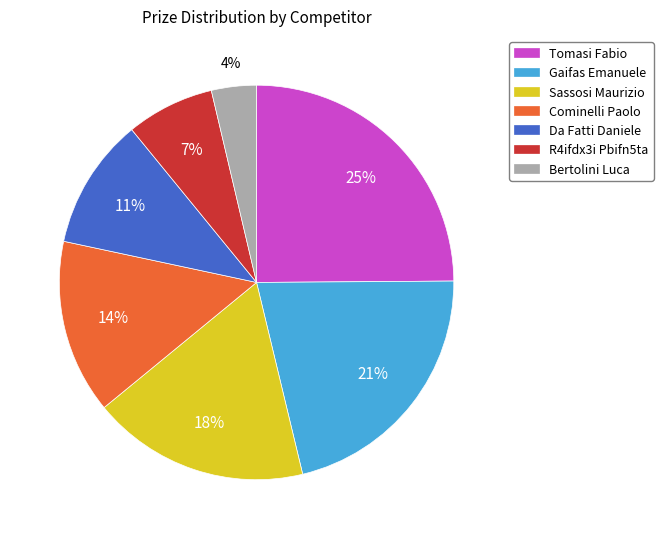

The Tomasi Fabio slice represents 14% of the pie. True or false?

False